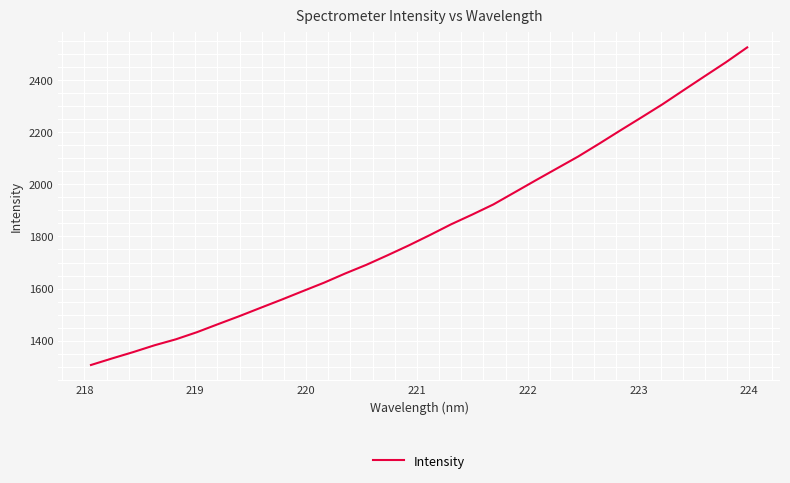

True or false: there are more than 0 points higher than both neighbors.

False